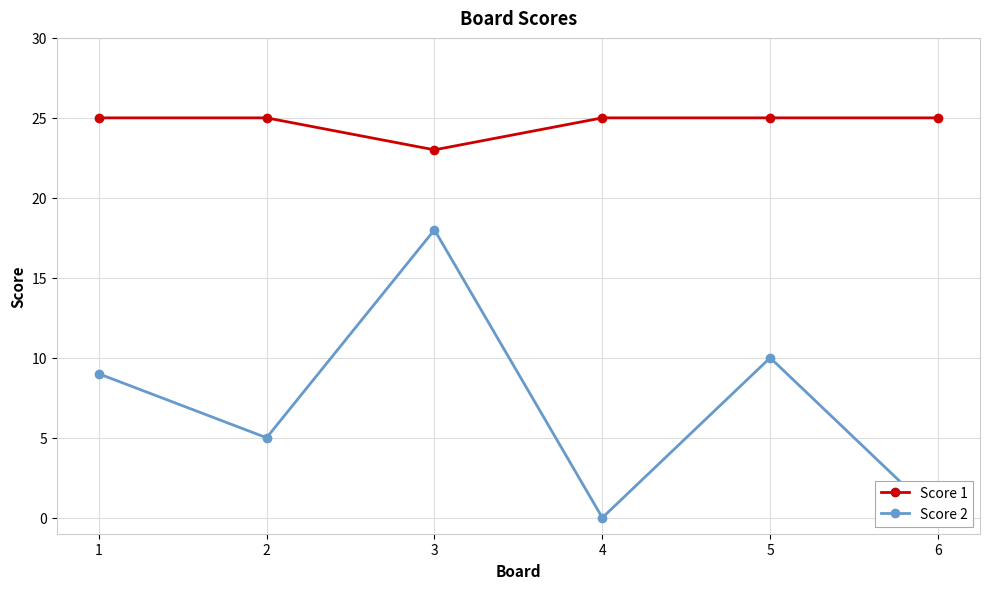

Which series has the largest total across all categories?

Score 1